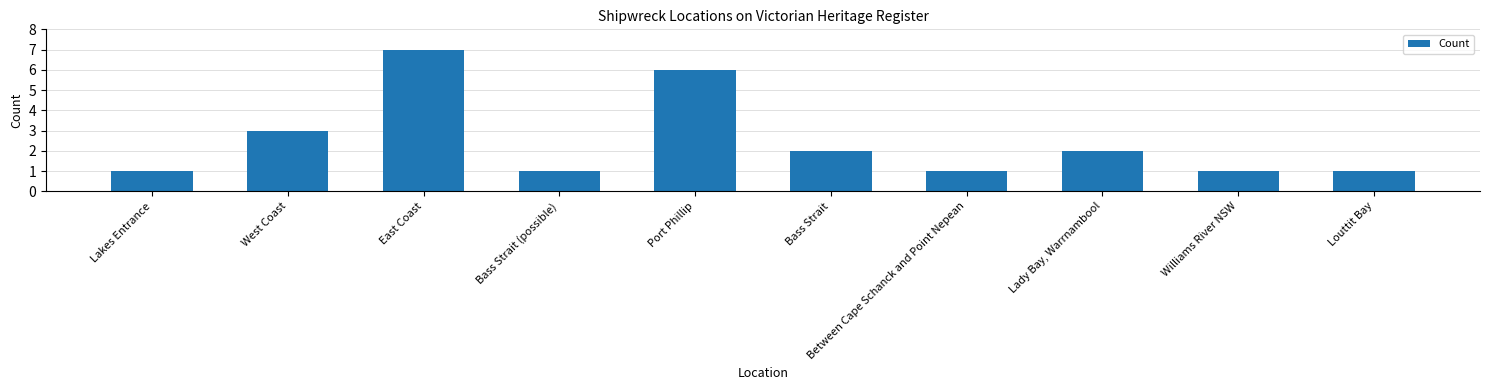

What is the label of the 8th bar from the left?

Lady Bay, Warrnambool